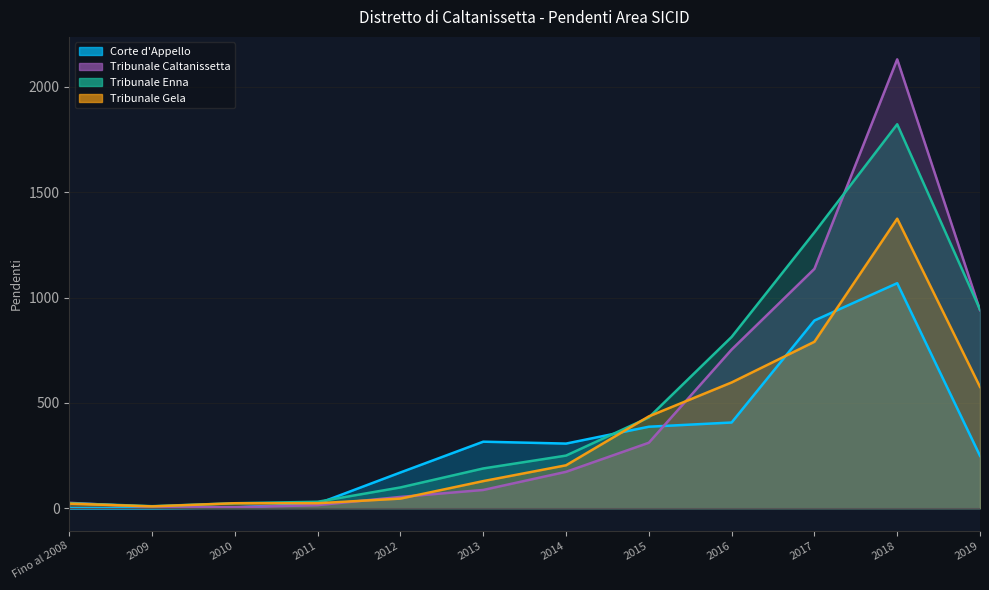

What is the label of the 9th point from the left?

2016